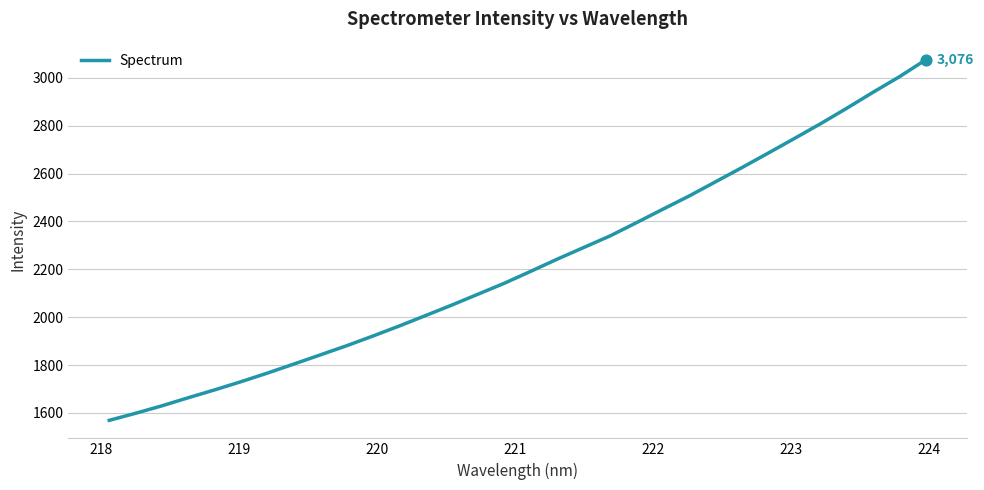

What is the greatest value displayed?

3075.7